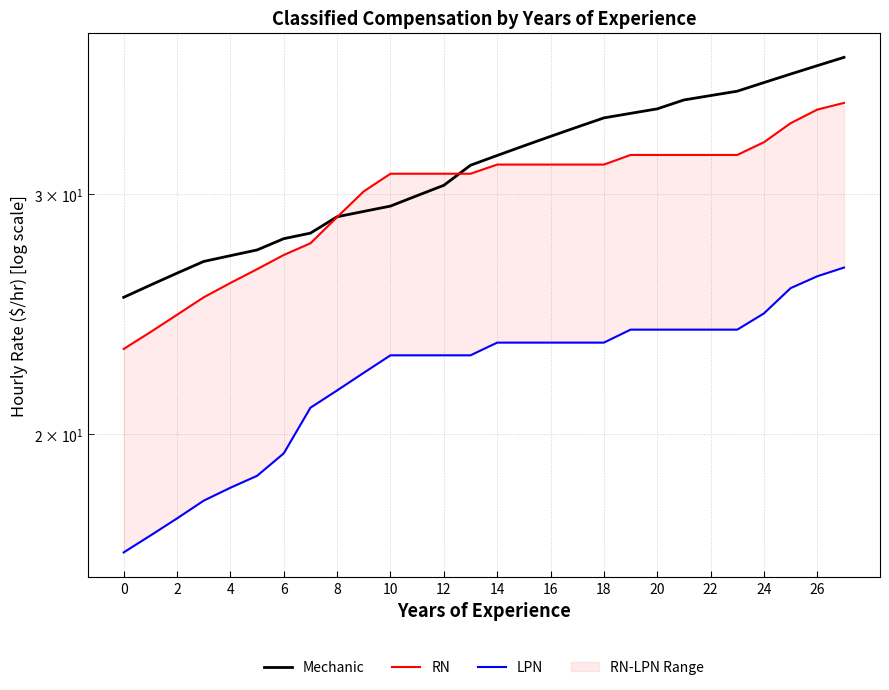

Count the number of categories in the chart.

28